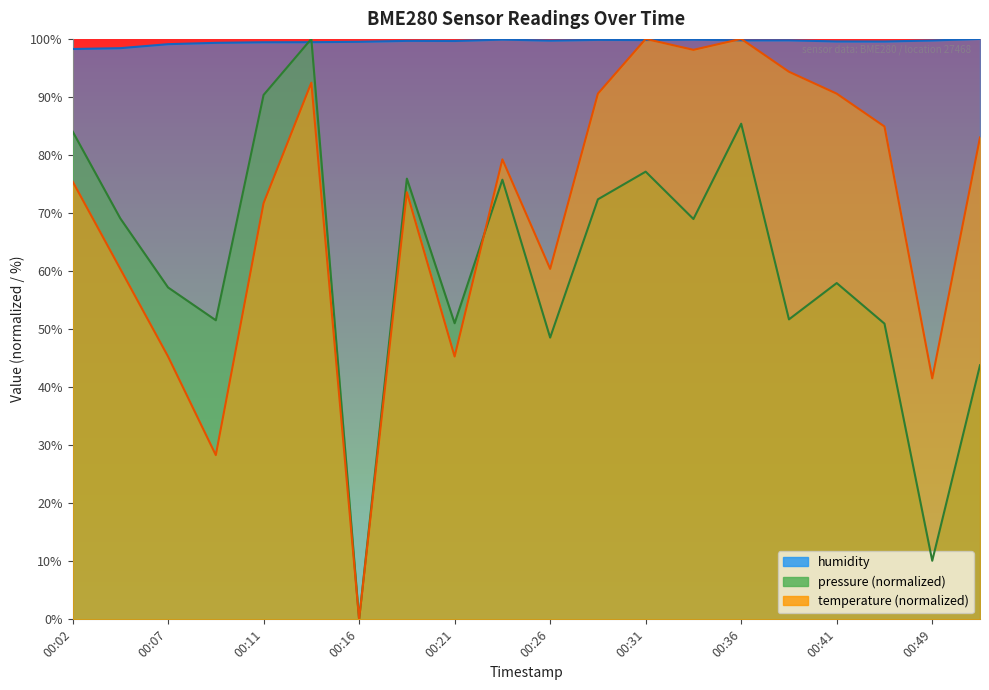

Between 00:41 and 00:21, which is larger?

00:41